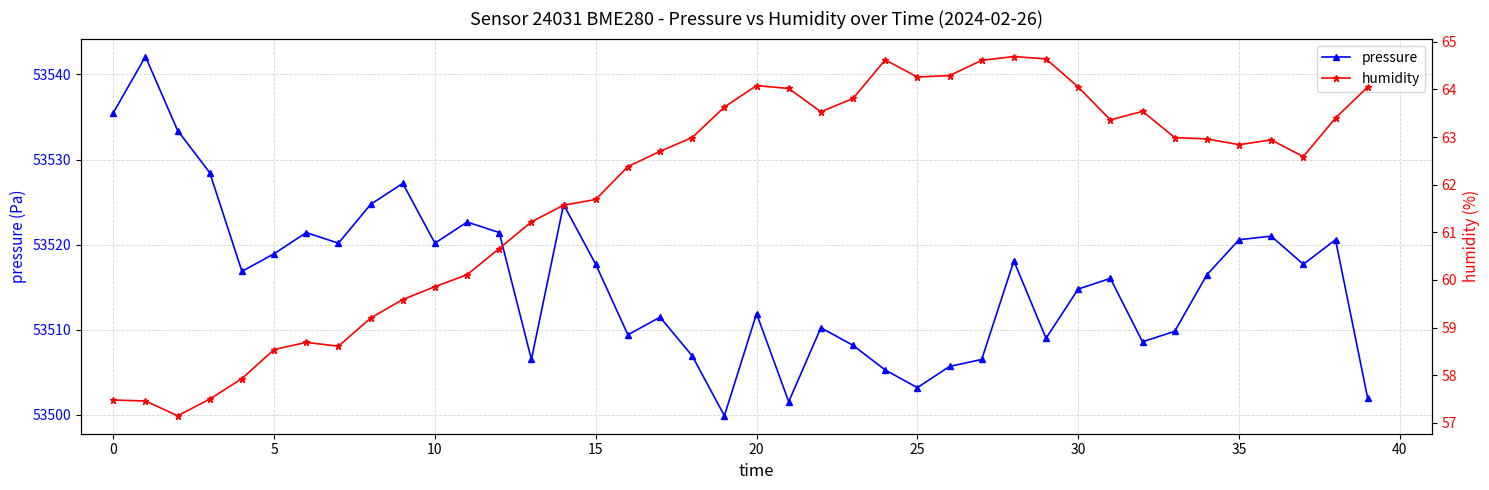

True or false: humidity and pressure intersect in this chart.

False